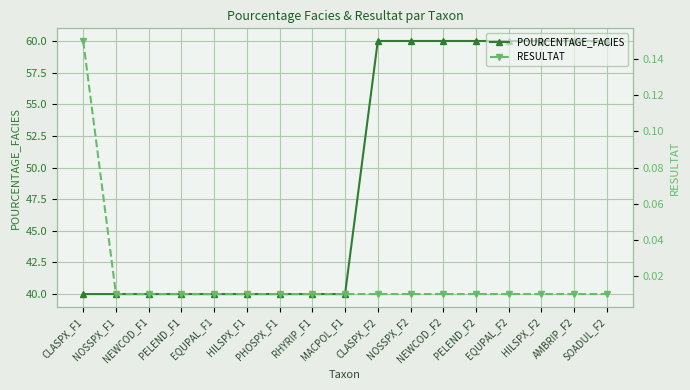

What position from the left is HILSPX_F2?

15